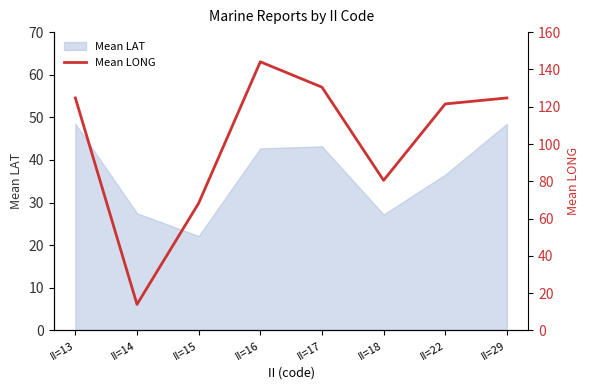

Does the chart display data point markers on the line(s)?

No